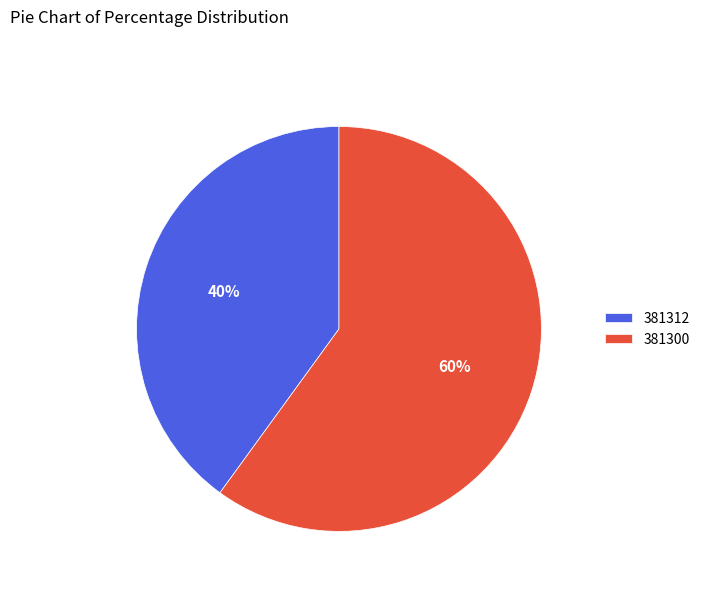

Which slice is the largest?

381300